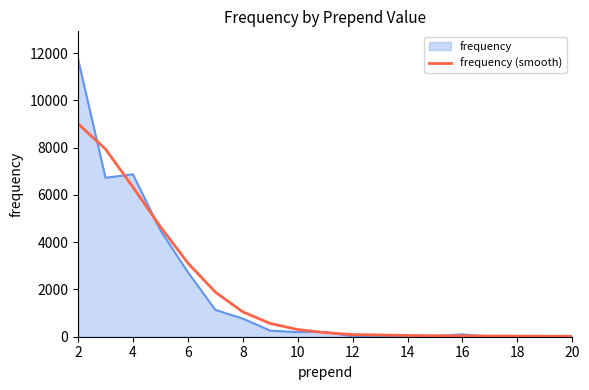

List the series in order of their peak value, lowest first.

frequency (smooth), frequency